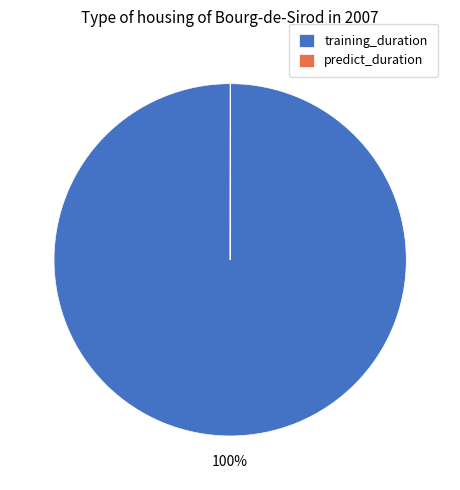

Which slice is the largest?

training_duration